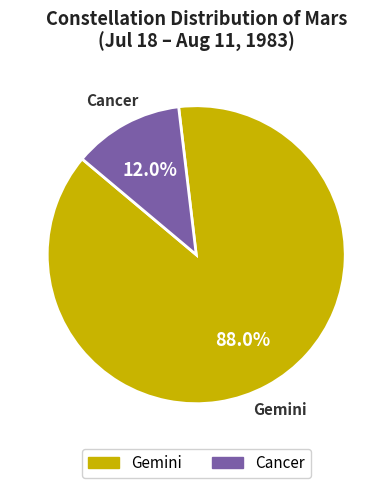

Which slice represents more than half of the pie?

Gemini